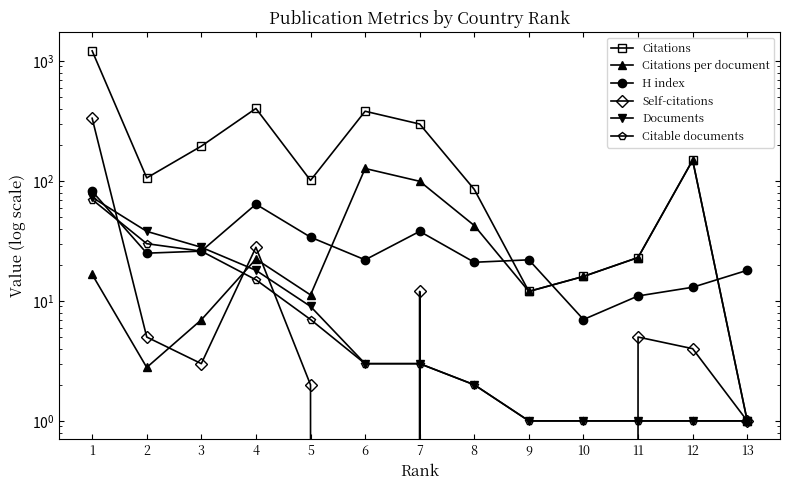

How many lines are shown in the chart?

6